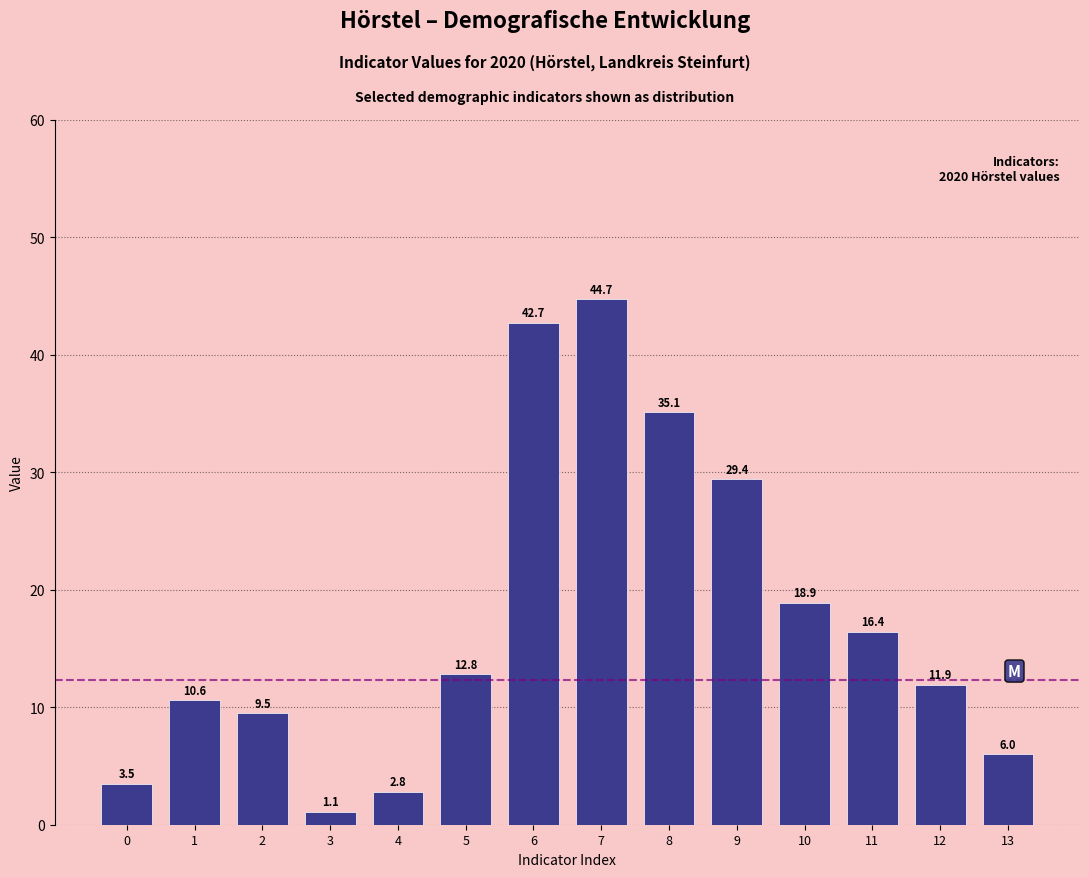

Reading left to right, extract all data points from this chart.

3.5	10.6	9.5	1.1	2.8	12.8	42.7	44.7	35.1	29.4	18.9	16.4	11.9	6.0